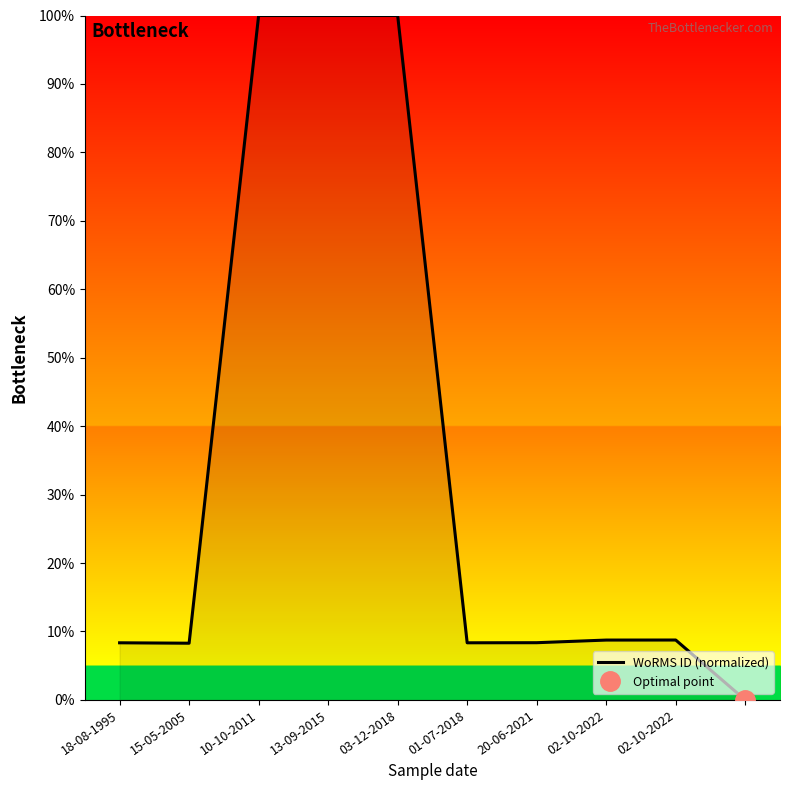

Is it true that the value at 13-09-2015 is 37.2?

False